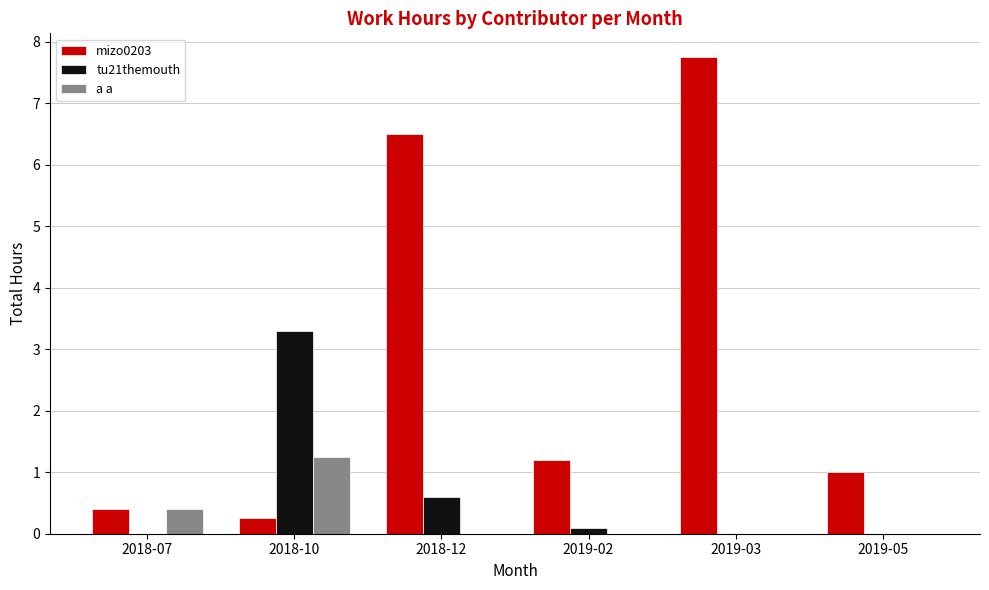

Is the value of mizo0203 at 2018-07 greater than the value of tu21themouth at 2018-07?

Yes